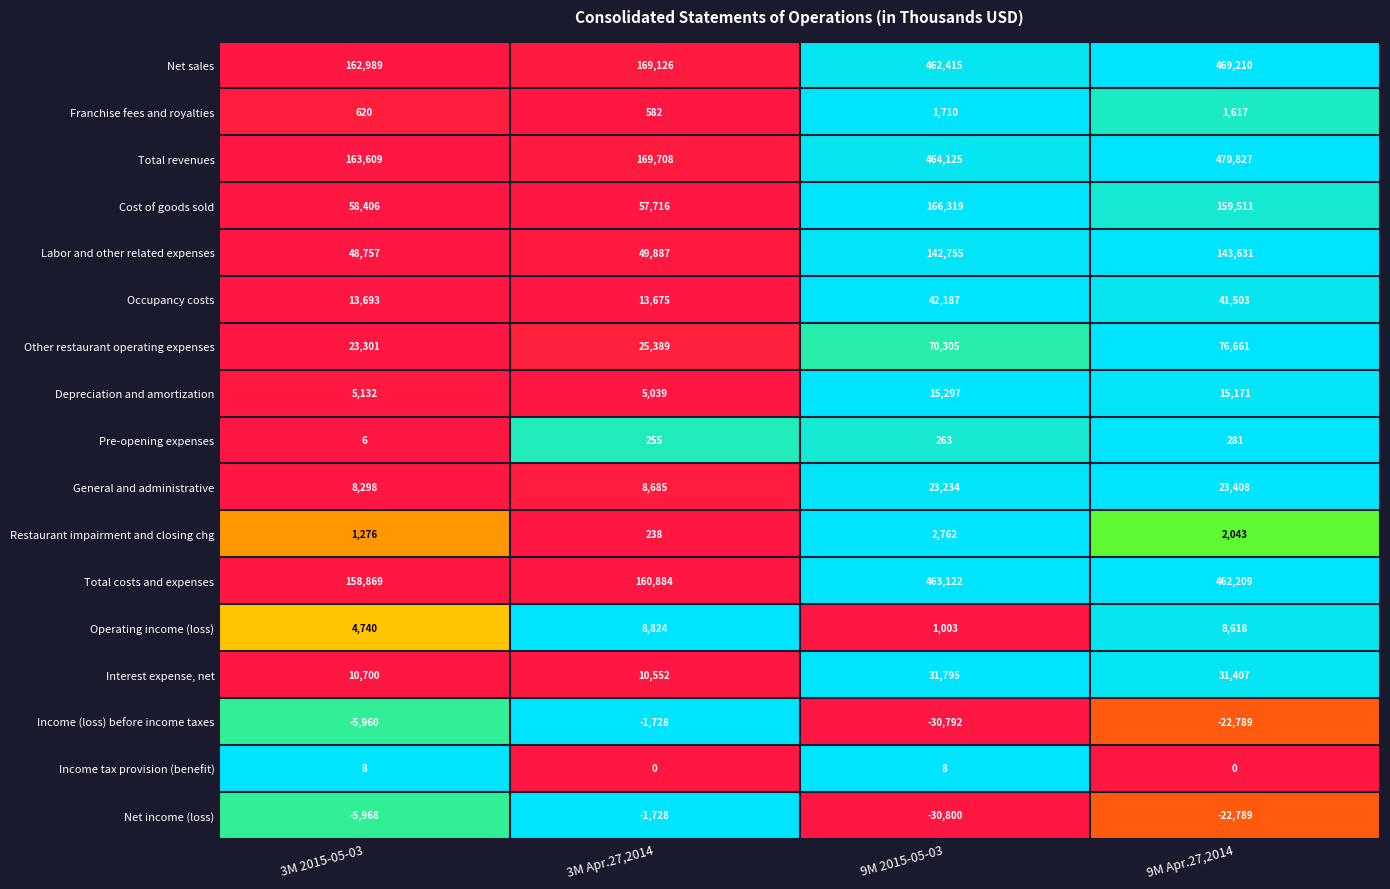

Which series has the widest spread of values?

Total revenues